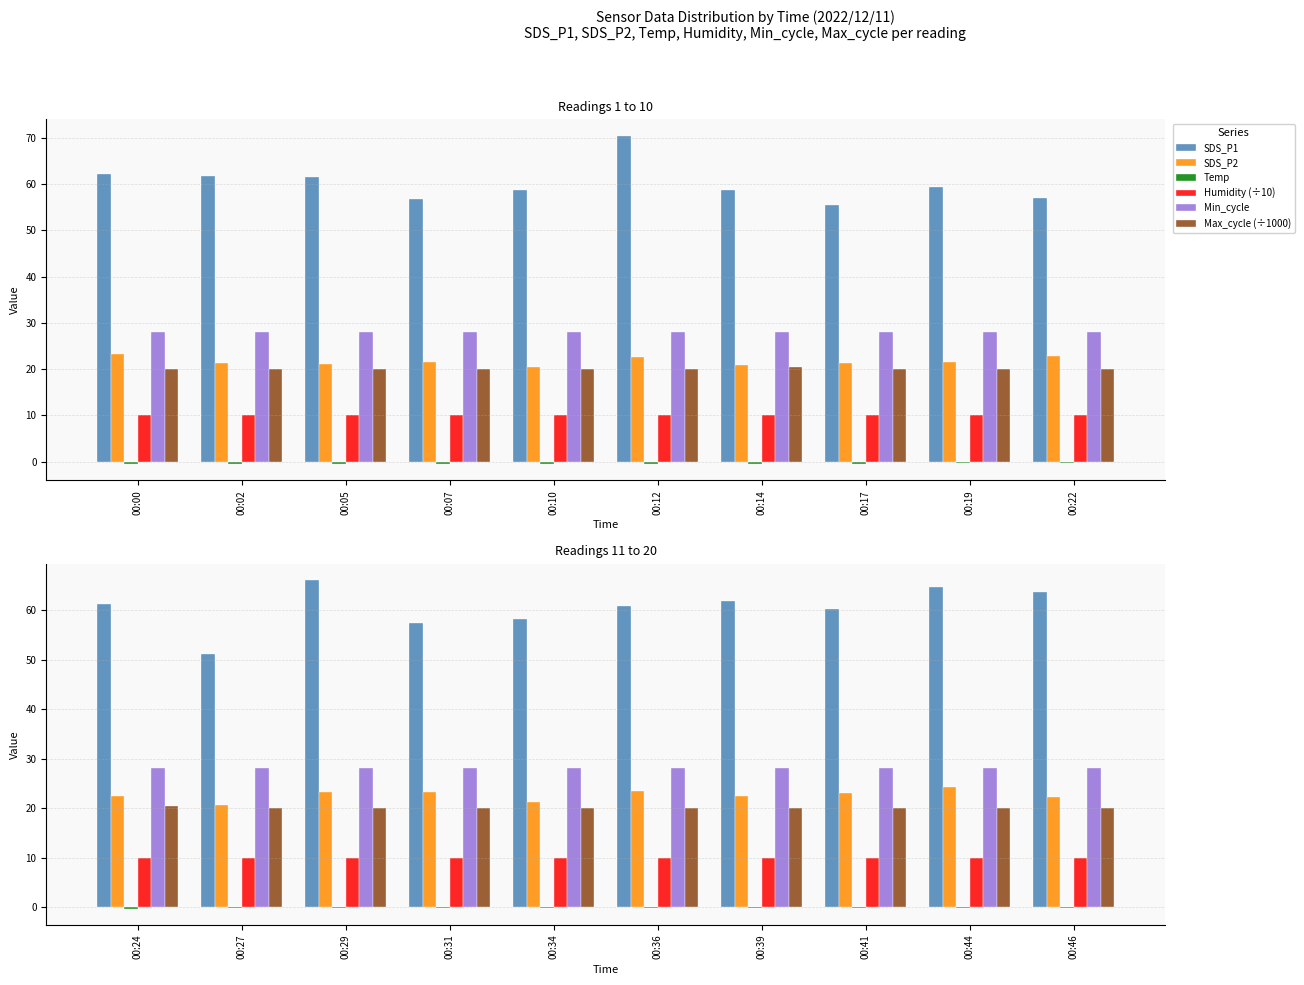

The value of Max_cycle (÷1000) at 00:05 is 20.1. True or false?

True